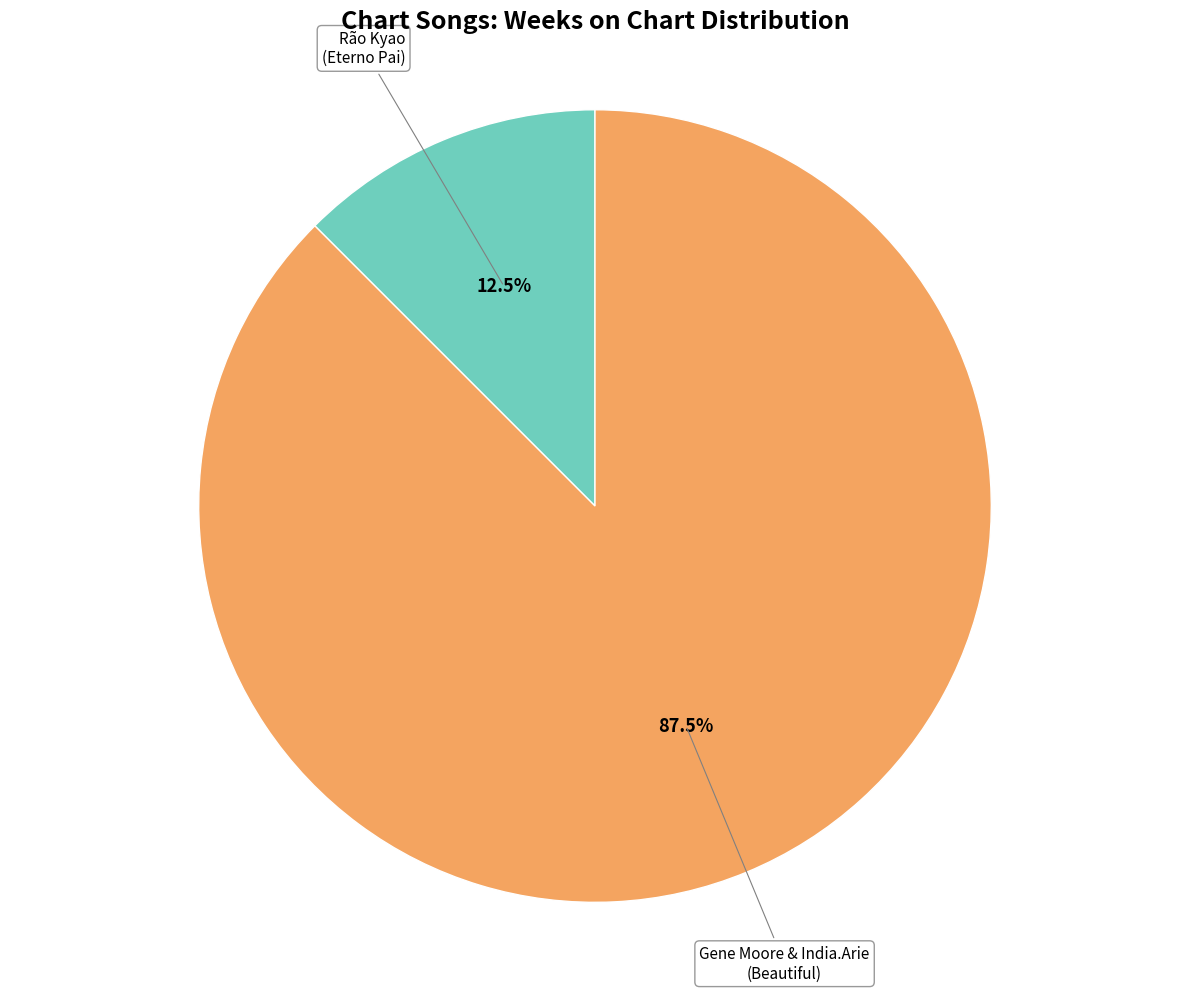

Is there a majority slice in this chart?

Yes